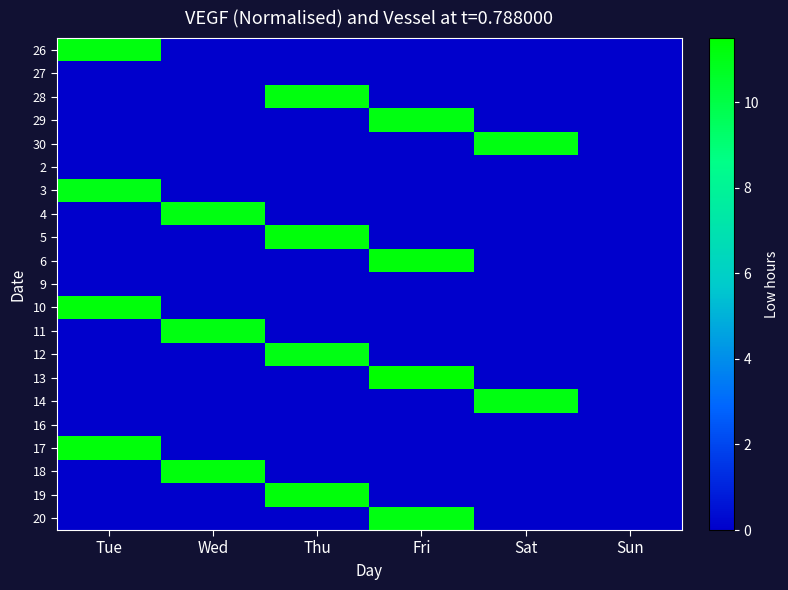

Reading left to right, transcribe all the data shown in this chart.

26: Tue=11.2	Wed=0.0	Thu=0.0	Fri=0.0	Sat=0.0	Sun=0.0
27: Tue=0.0	Wed=0.0	Thu=0.0	Fri=0.0	Sat=0.0	Sun=0.0
28: Tue=0.0	Wed=0.0	Thu=11.2	Fri=0.0	Sat=0.0	Sun=0.0
29: Tue=0.0	Wed=0.0	Thu=0.0	Fri=11.1	Sat=0.0	Sun=0.0
30: Tue=0.0	Wed=0.0	Thu=0.0	Fri=0.0	Sat=11.1	Sun=0.0
2: Tue=0.0	Wed=0.0	Thu=0.0	Fri=0.0	Sat=0.0	Sun=0.0
3: Tue=11.0	Wed=0.0	Thu=0.0	Fri=0.0	Sat=0.0	Sun=0.0
4: Tue=0.0	Wed=11.1	Thu=0.0	Fri=0.0	Sat=0.0	Sun=0.0
5: Tue=0.0	Wed=0.0	Thu=11.2	Fri=0.0	Sat=0.0	Sun=0.0
6: Tue=0.0	Wed=0.0	Thu=0.0	Fri=11.2	Sat=0.0	Sun=0.0
9: Tue=0.0	Wed=0.0	Thu=0.0	Fri=0.0	Sat=0.0	Sun=0.0
10: Tue=11.2	Wed=0.0	Thu=0.0	Fri=0.0	Sat=0.0	Sun=0.0
11: Tue=0.0	Wed=11.1	Thu=0.0	Fri=0.0	Sat=0.0	Sun=0.0
12: Tue=0.0	Wed=0.0	Thu=11.1	Fri=0.0	Sat=0.0	Sun=0.0
13: Tue=0.0	Wed=0.0	Thu=0.0	Fri=11.5	Sat=0.0	Sun=0.0
14: Tue=0.0	Wed=0.0	Thu=0.0	Fri=0.0	Sat=11.1	Sun=0.0
16: Tue=0.0	Wed=0.0	Thu=0.0	Fri=0.0	Sat=0.0	Sun=0.0
17: Tue=11.2	Wed=0.0	Thu=0.0	Fri=0.0	Sat=0.0	Sun=0.0
18: Tue=0.0	Wed=11.2	Thu=0.0	Fri=0.0	Sat=0.0	Sun=0.0
19: Tue=0.0	Wed=0.0	Thu=11.2	Fri=0.0	Sat=0.0	Sun=0.0
20: Tue=0.0	Wed=0.0	Thu=0.0	Fri=11.1	Sat=0.0	Sun=0.0